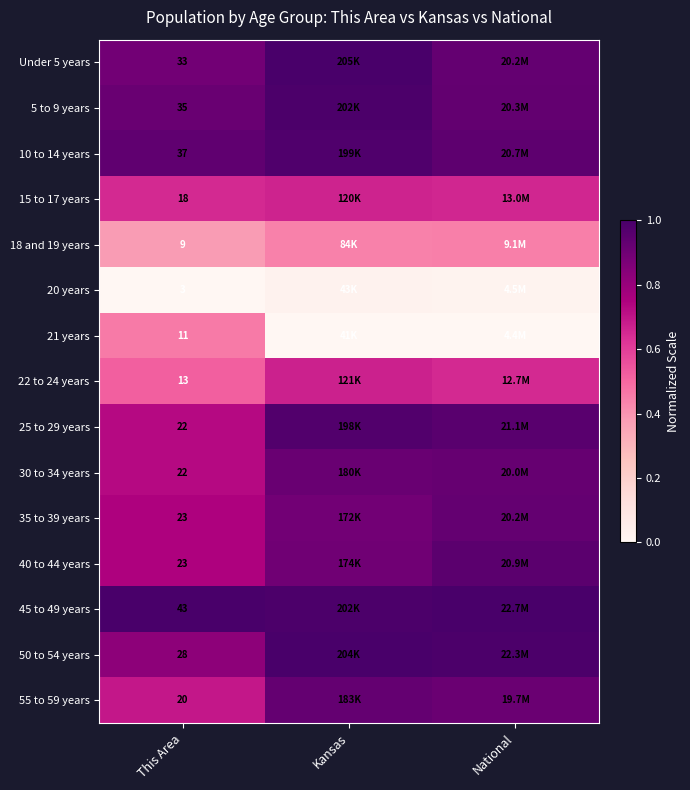

At which label is 40 to 44 years closest to 0?

This Area